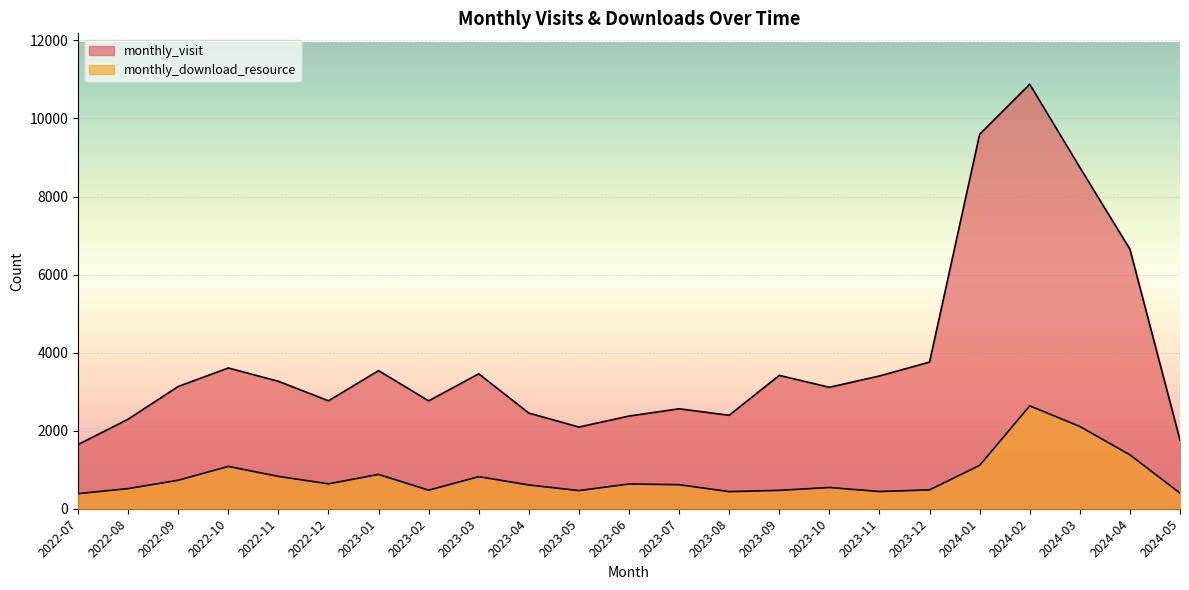

What is the average value of the monthly_download_resource series?

813